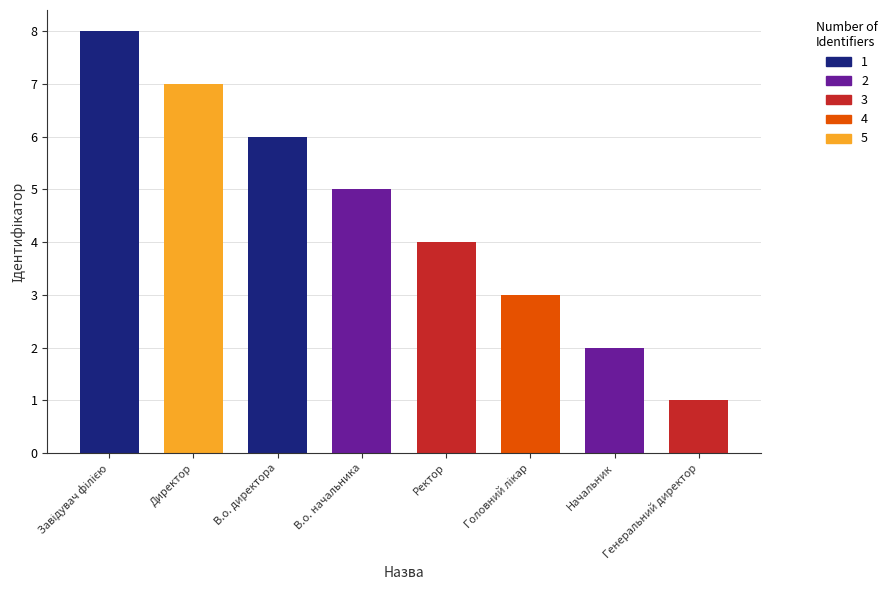

What is the difference between the second highest and minimum values?

6